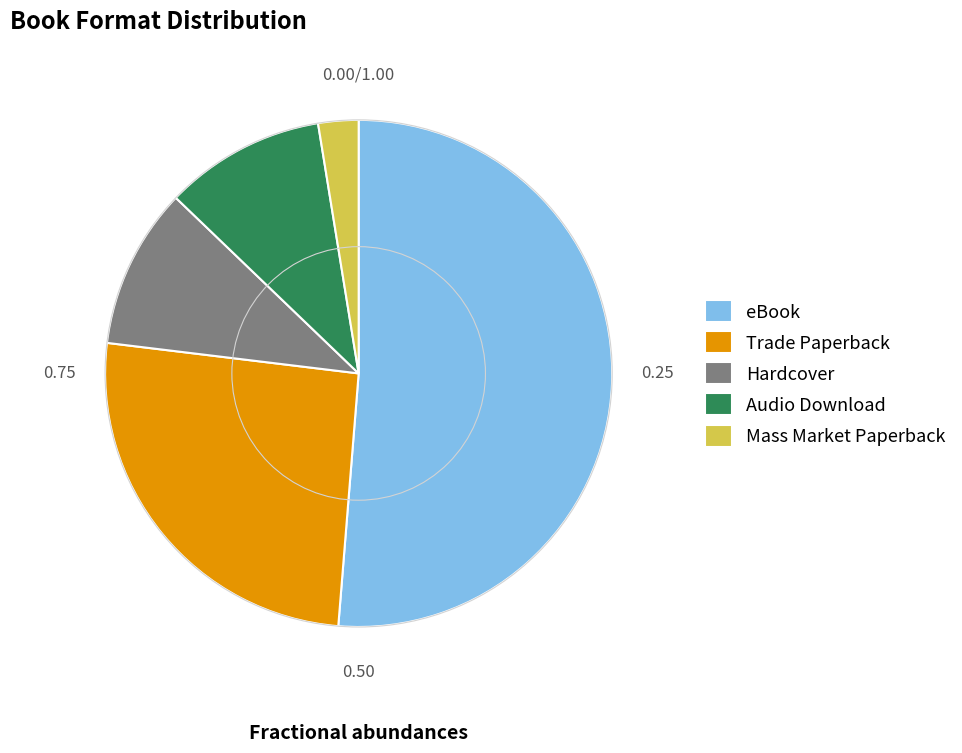

What is the ratio of the value at Hardcover to the value at eBook?

0.2